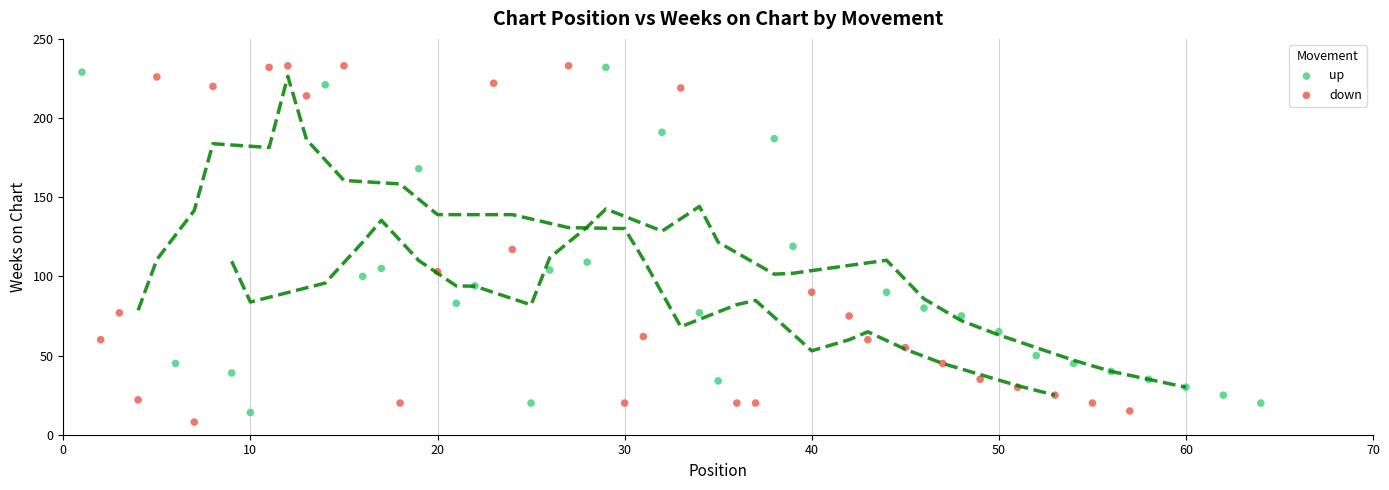

What are all the series names shown in the legend?

up, down